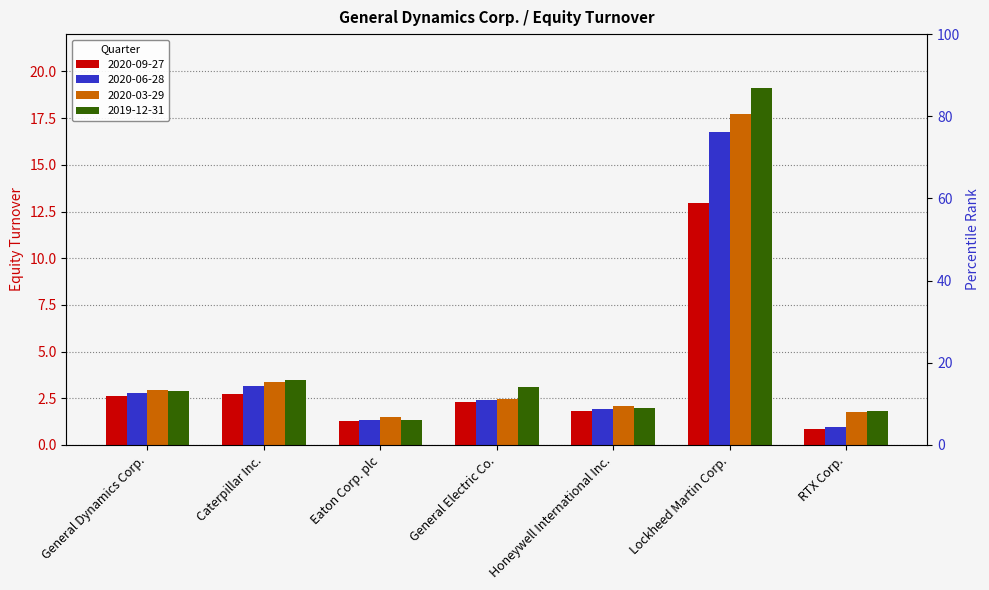

What value does the 2019-12-31 series have at Honeywell International Inc.?

2.0